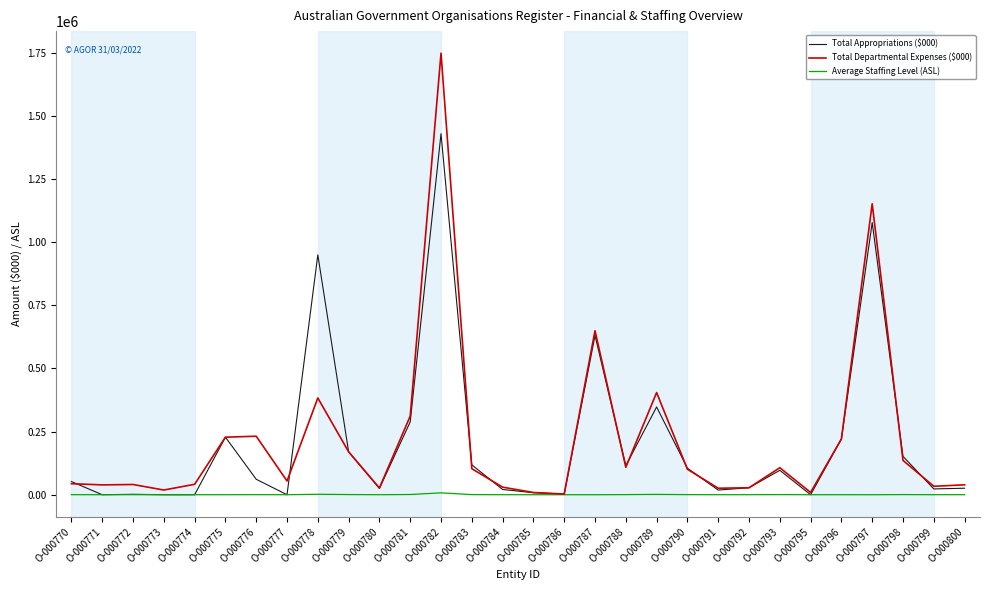

What is the difference between the highest and lowest values at O-000791?

25618